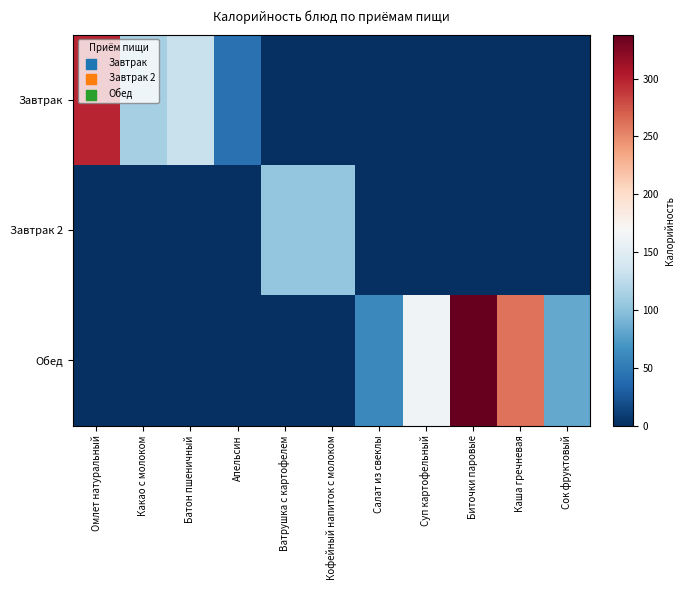

Count the number of categories in the chart.

11